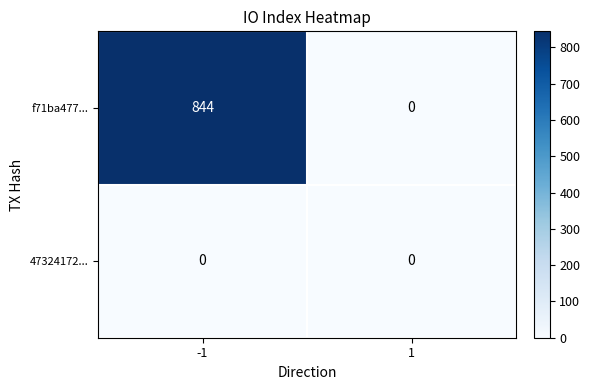

True or false: 47324172... has a value of 0 at 1.

True